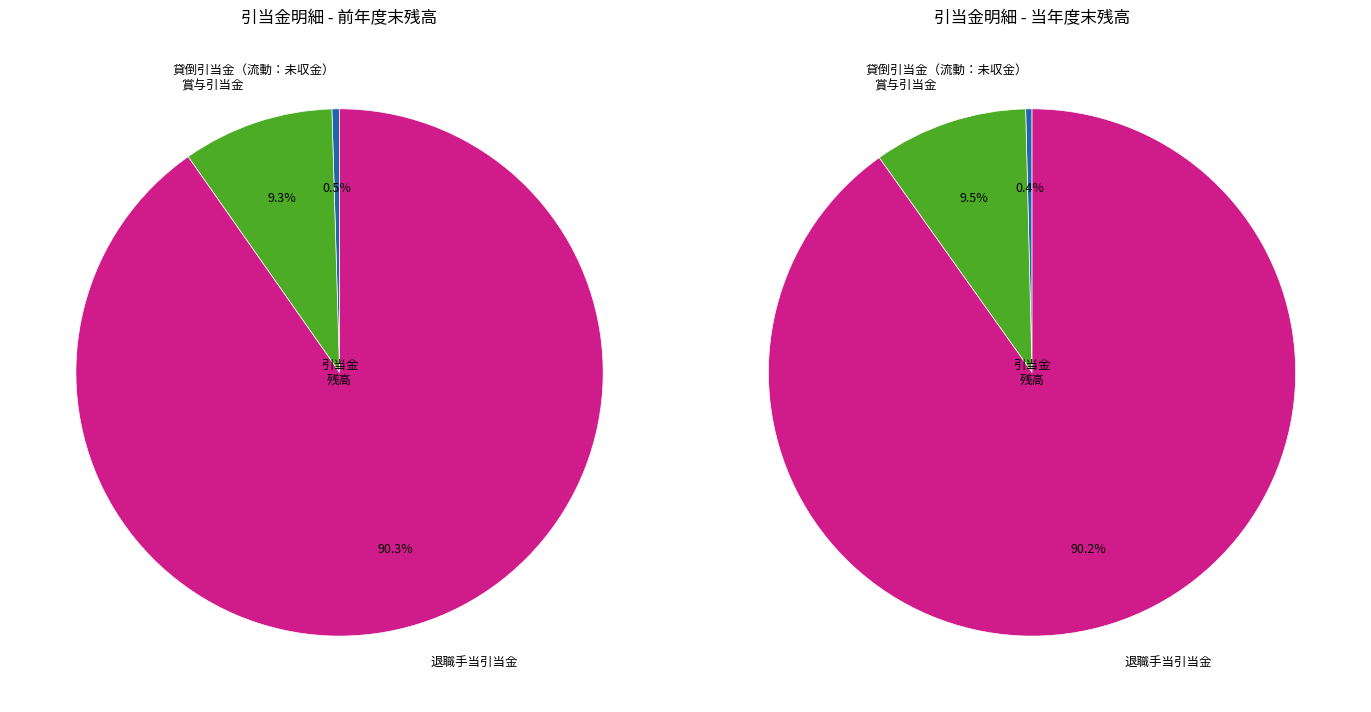

Do 賞与引当金 and 貸倒引当金（固定：基金） together represent more than half of the pie?

No